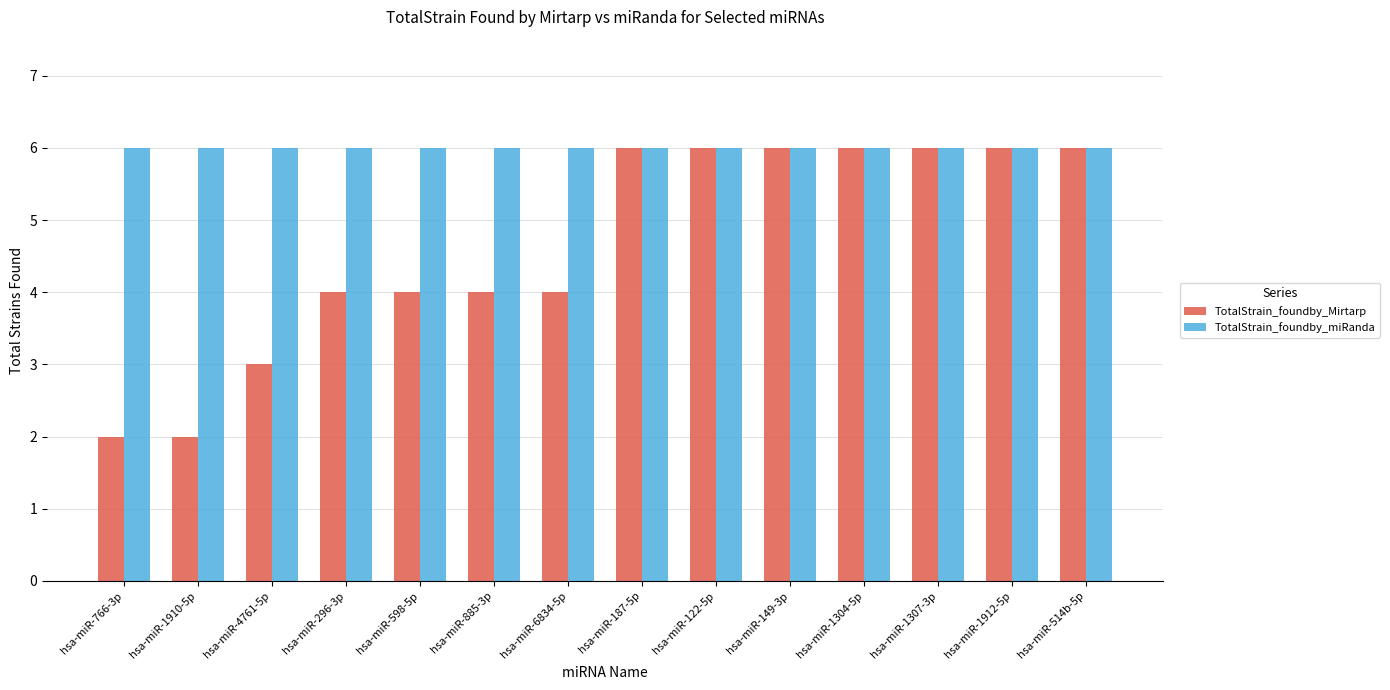

What is the label of the 6th bar from the left?

hsa-miR-885-3p